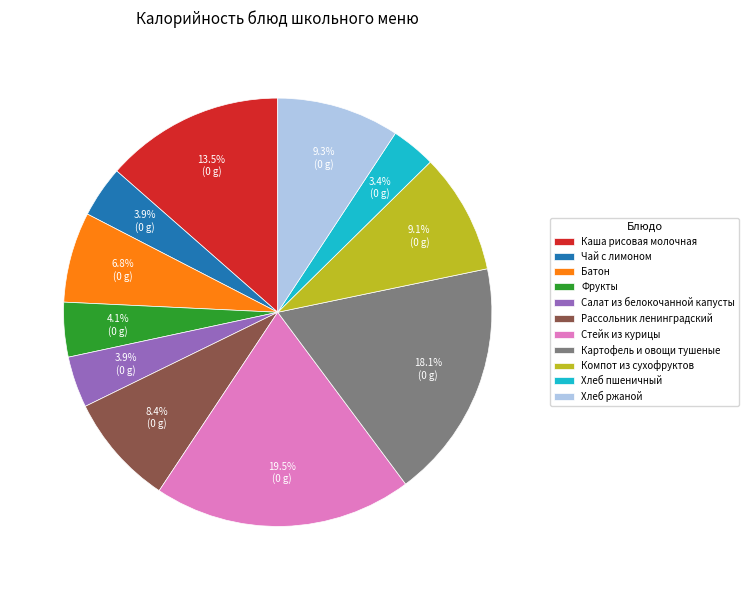

What is the smallest slice in the pie chart?

Хлеб пшеничный